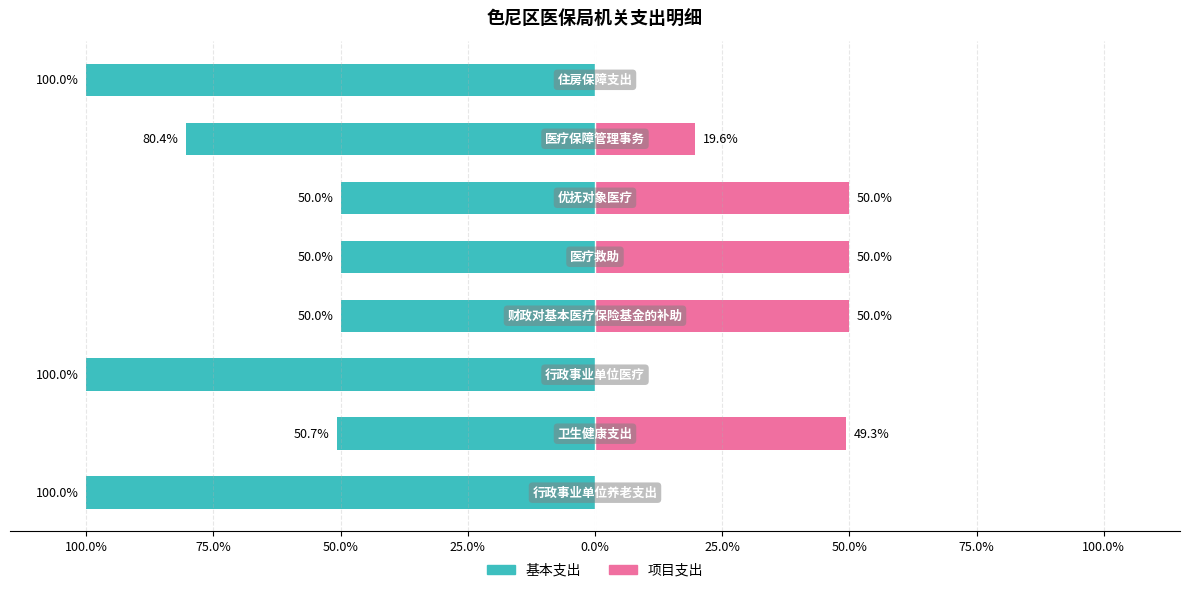

Between 50.0% and 25.0%, which series saw the biggest shift?

基本支出